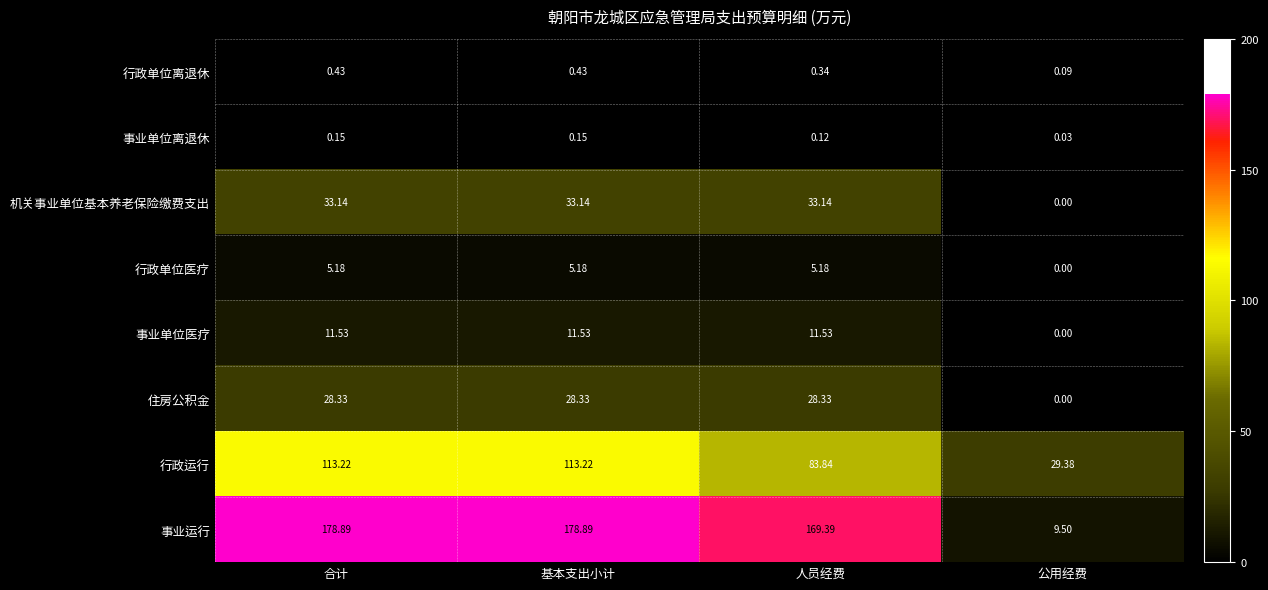

Count the number of data series in this chart.

8